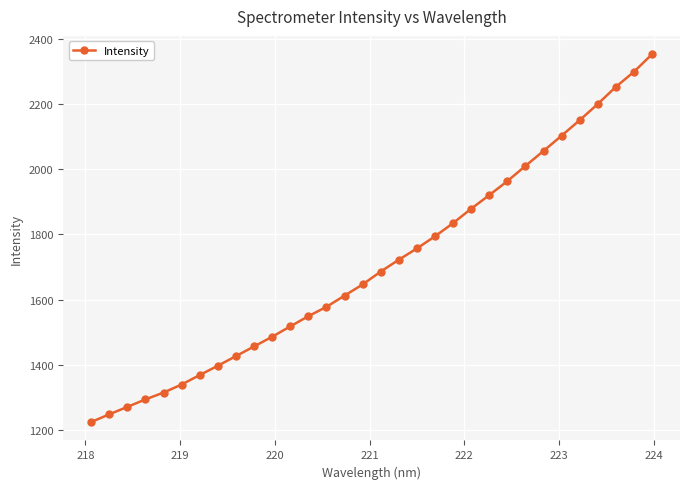

How many categories are shown in the chart?

32